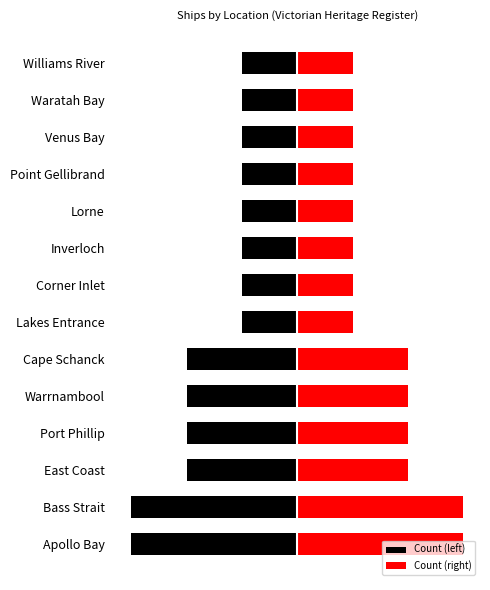

The value of Count (right) at Apollo Bay is 3. True or false?

True